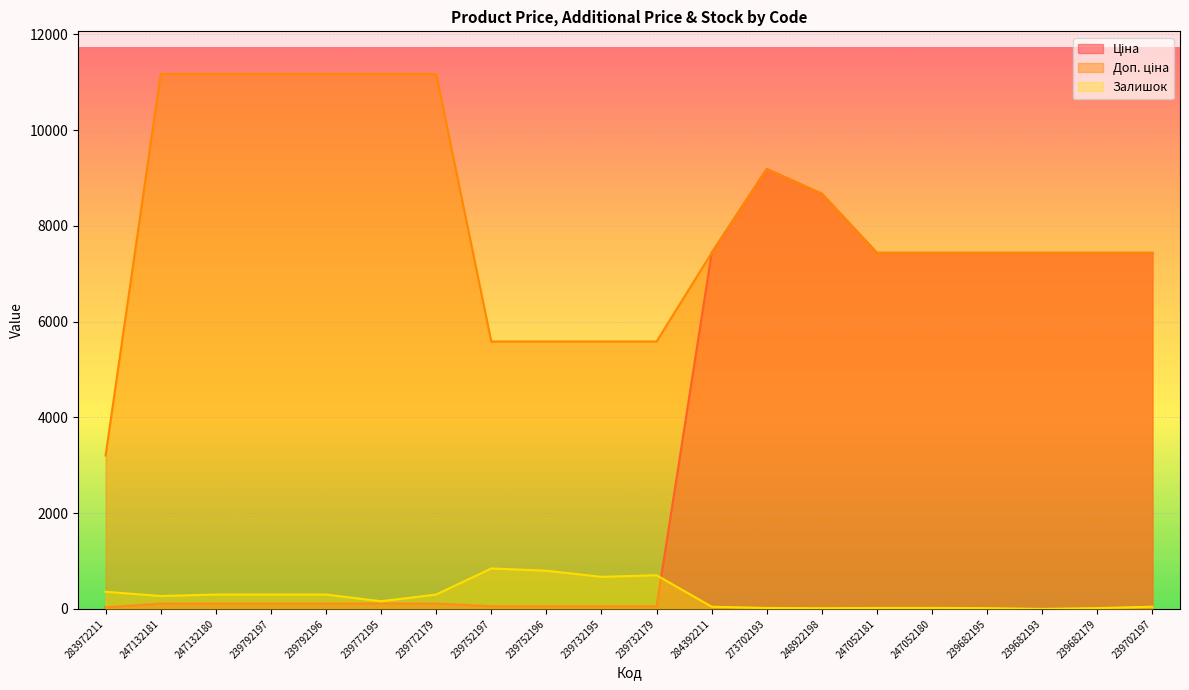

At how many categories does at least one series exceed 1356?

20